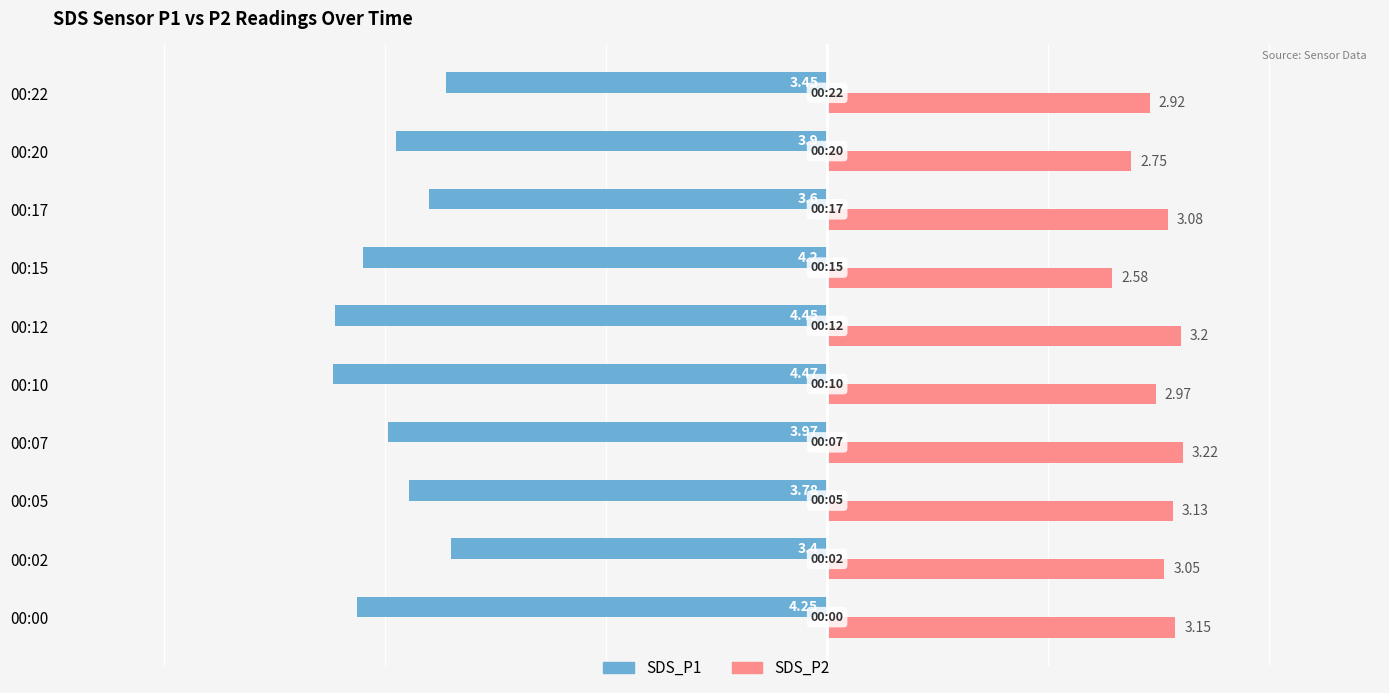

At which category is the sum across all series the highest?

00:02